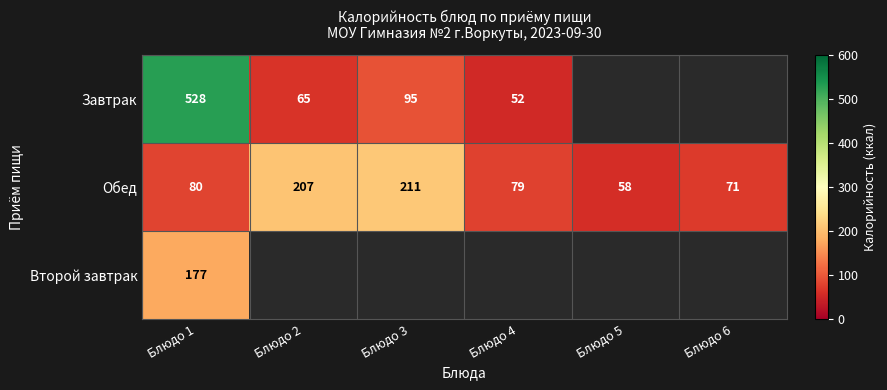

What is the sum of all Обед values?

706